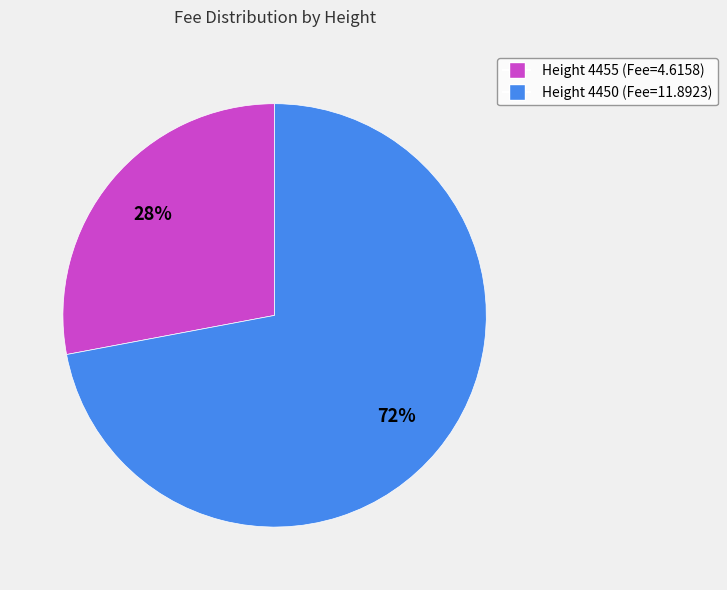

Count the number of slices in the pie.

2